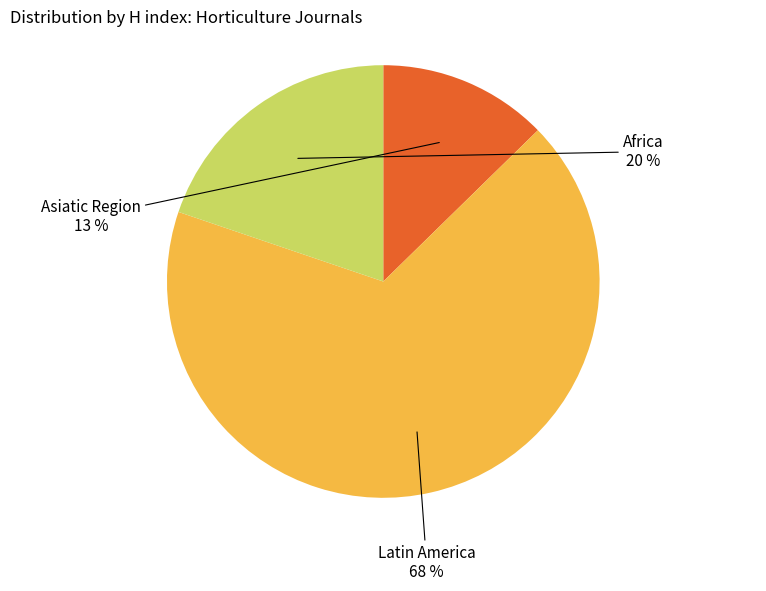

Is Africa the majority of the pie?

No